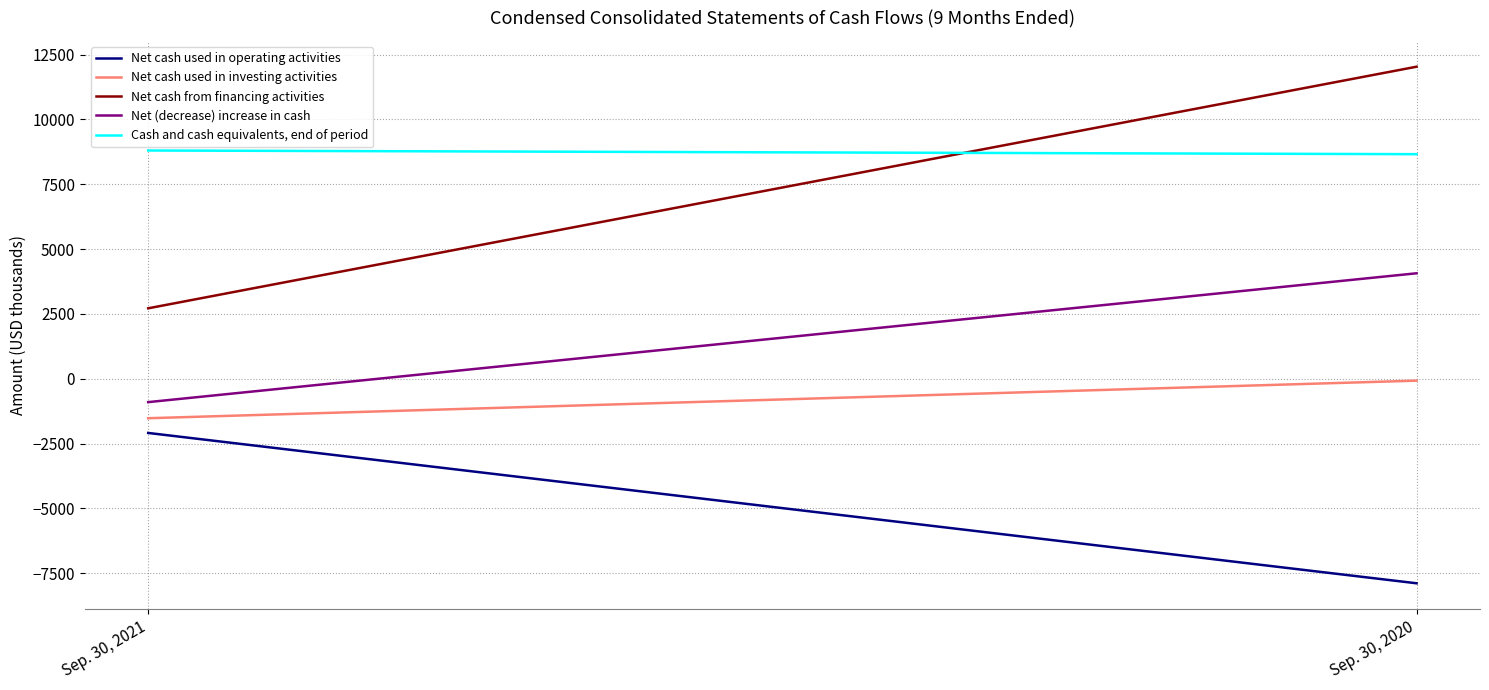

How many values in Net (decrease) increase in cash are below zero?

1